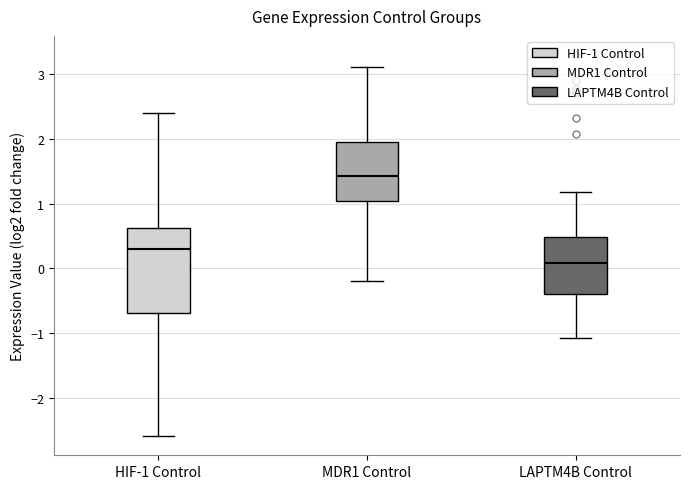

Which box has the highest median line?

MDR1 Control